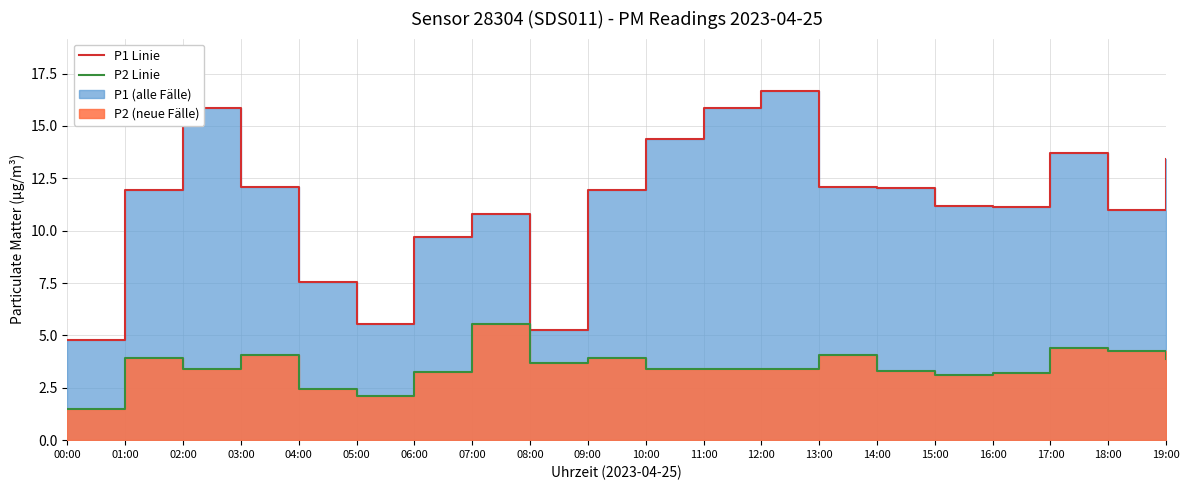

How many data points does each series have?

20